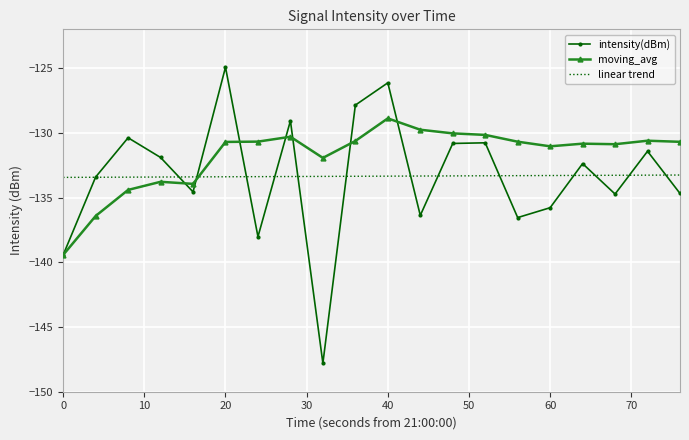

Which series has the largest total across all categories?

moving_avg